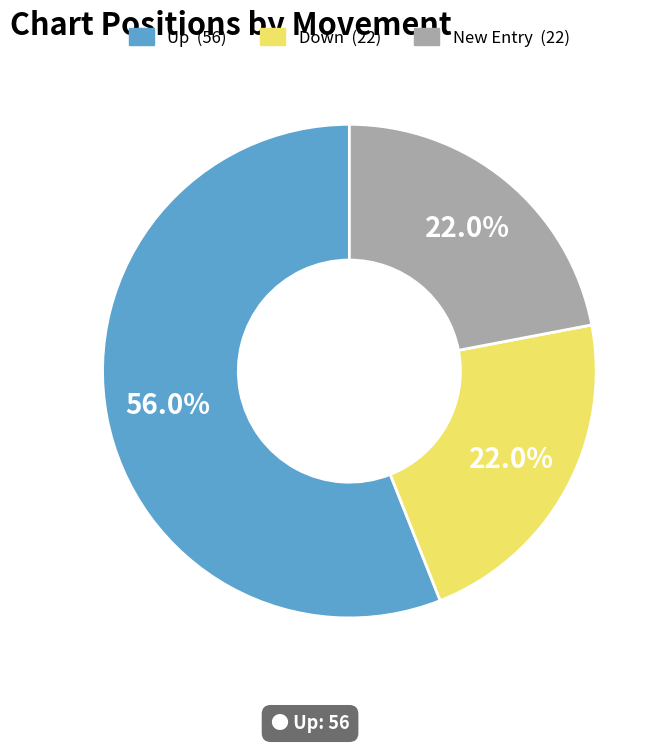

Does any single category account for the majority?

Yes